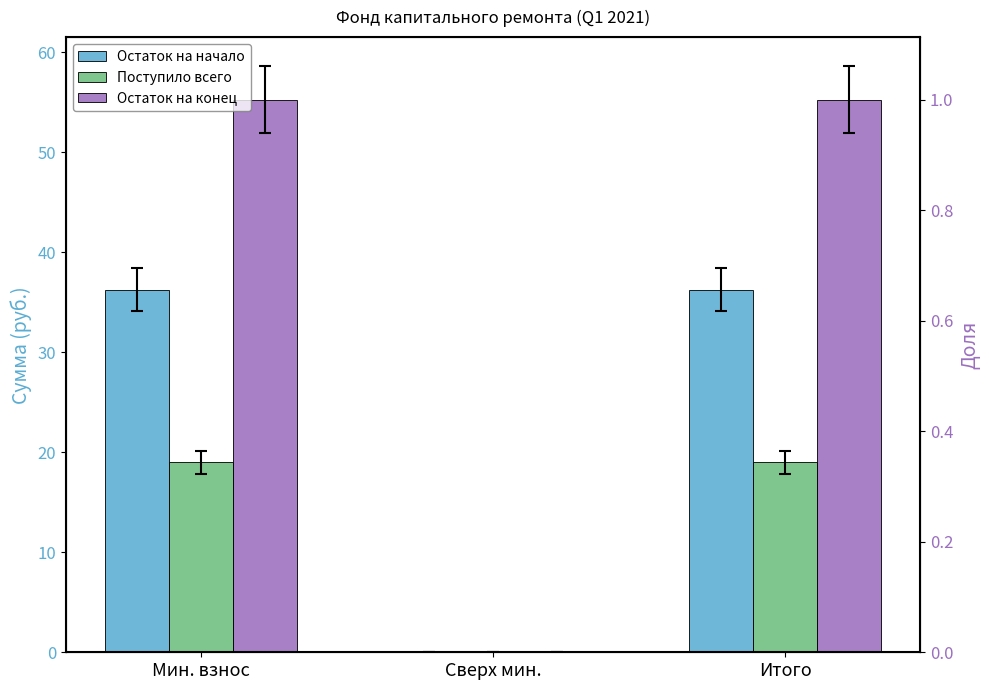

What is the value of the Остаток на начало bar at the 3rd from the left?

36.3